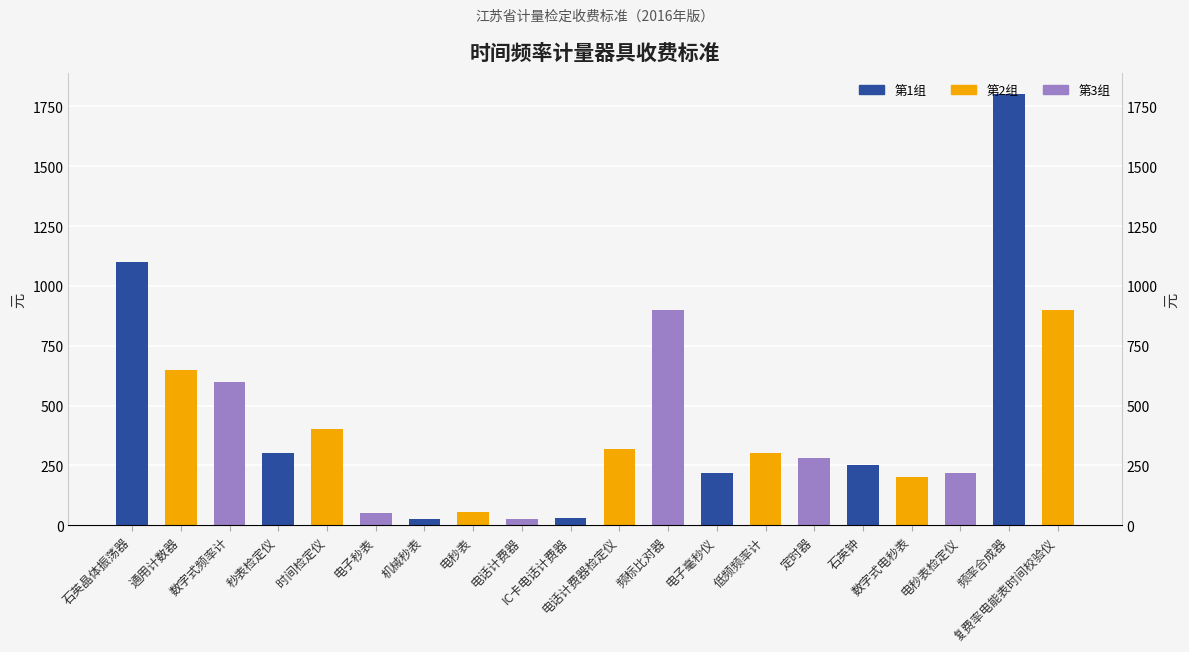

What is the change in value from 电秒表 to 电话计费器?

-30